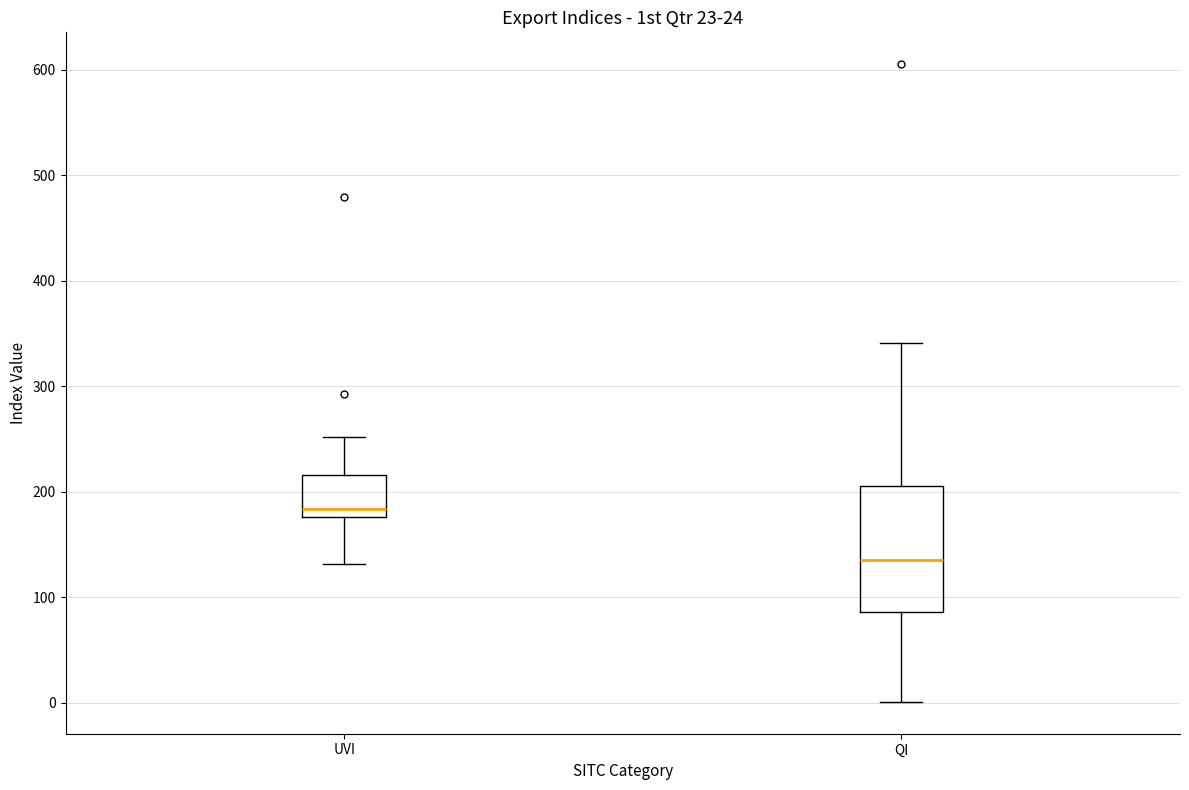

Where does the median line of the box for QI sit on the y-axis? The values are not printed on the chart, so give them approximately, as read against the axis.

140